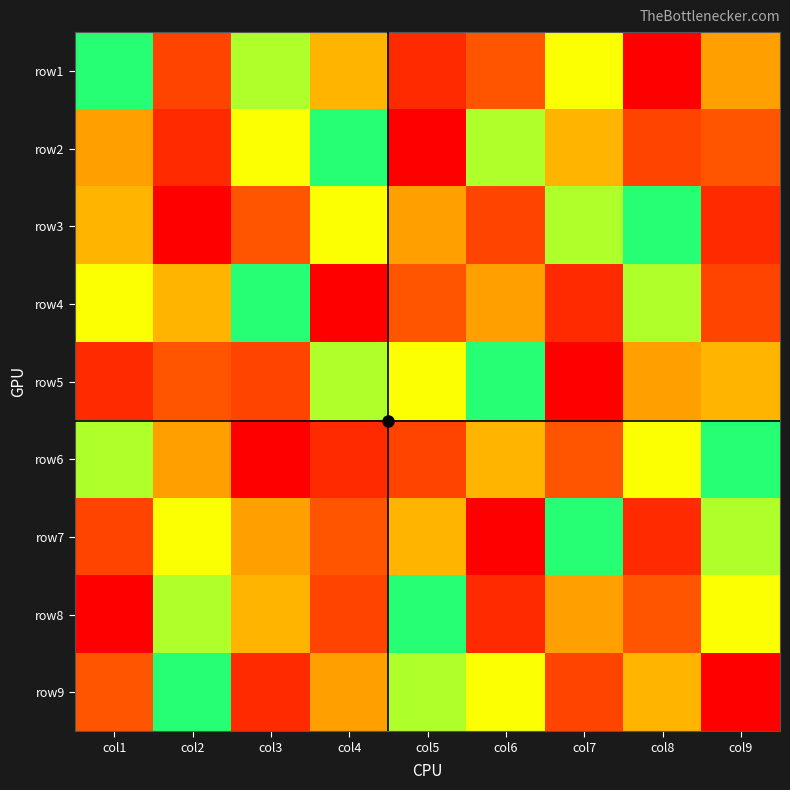

Reading left to right, extract all data points from this chart.

row1: col1=6	col2=9	col3=7	col4=8	col5=2	col6=3	col7=5	col8=1	col9=4
row2: col1=4	col2=2	col3=5	col4=6	col5=1	col6=7	col7=8	col8=9	col9=3
row3: col1=8	col2=1	col3=3	col4=5	col5=4	col6=9	col7=7	col8=6	col9=2
row4: col1=5	col2=8	col3=6	col4=1	col5=3	col6=4	col7=2	col8=7	col9=9
row5: col1=2	col2=3	col3=9	col4=7	col5=5	col6=6	col7=1	col8=4	col9=8
row6: col1=7	col2=4	col3=1	col4=2	col5=9	col6=8	col7=3	col8=5	col9=6
row7: col1=9	col2=5	col3=4	col4=3	col5=8	col6=1	col7=6	col8=2	col9=7
row8: col1=1	col2=7	col3=8	col4=9	col5=6	col6=2	col7=4	col8=3	col9=5
row9: col1=3	col2=6	col3=2	col4=4	col5=7	col6=5	col7=9	col8=8	col9=1